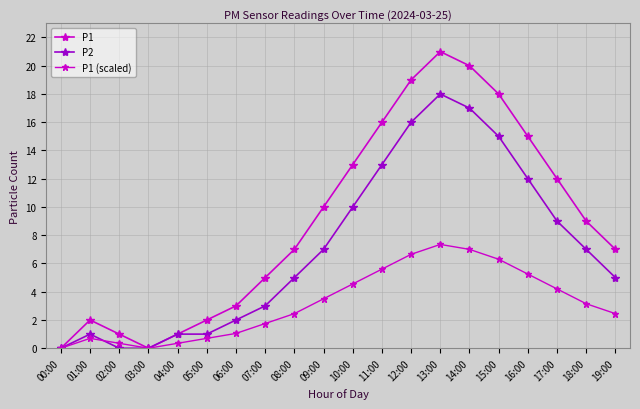

Where is the first local minimum for P1 (scaled)?

03:00